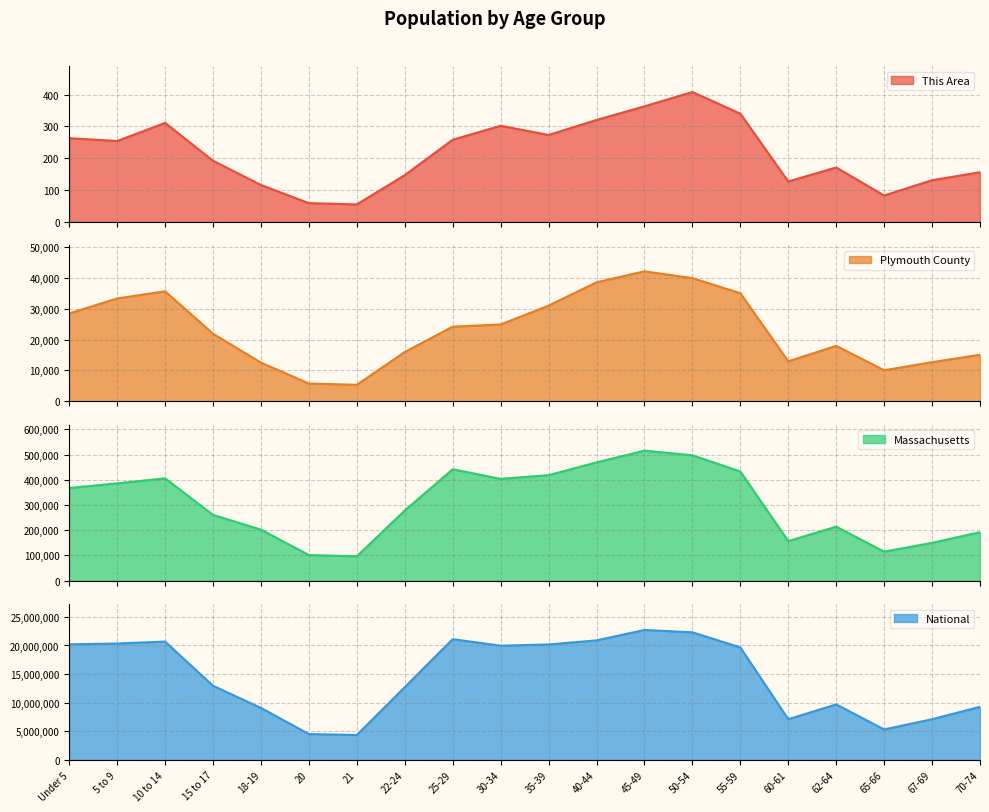

At how many categories does at least one series exceed 72828?

20